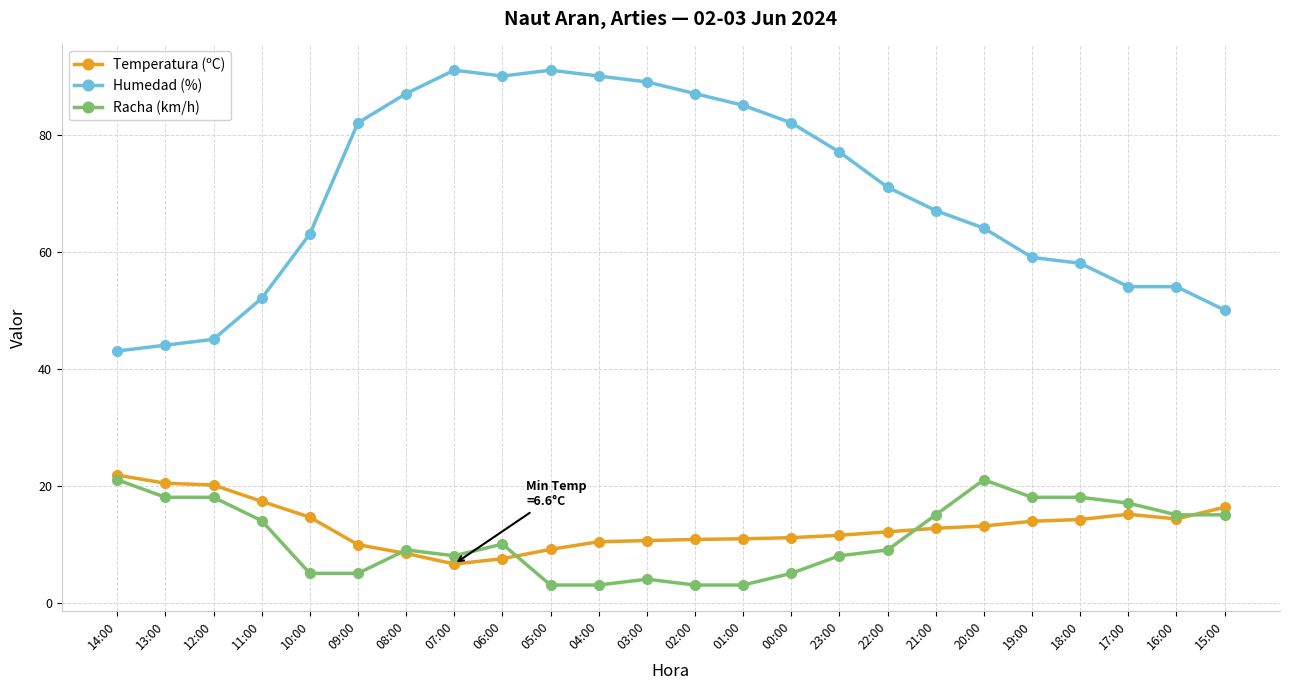

How many distinct data groups are displayed?

3